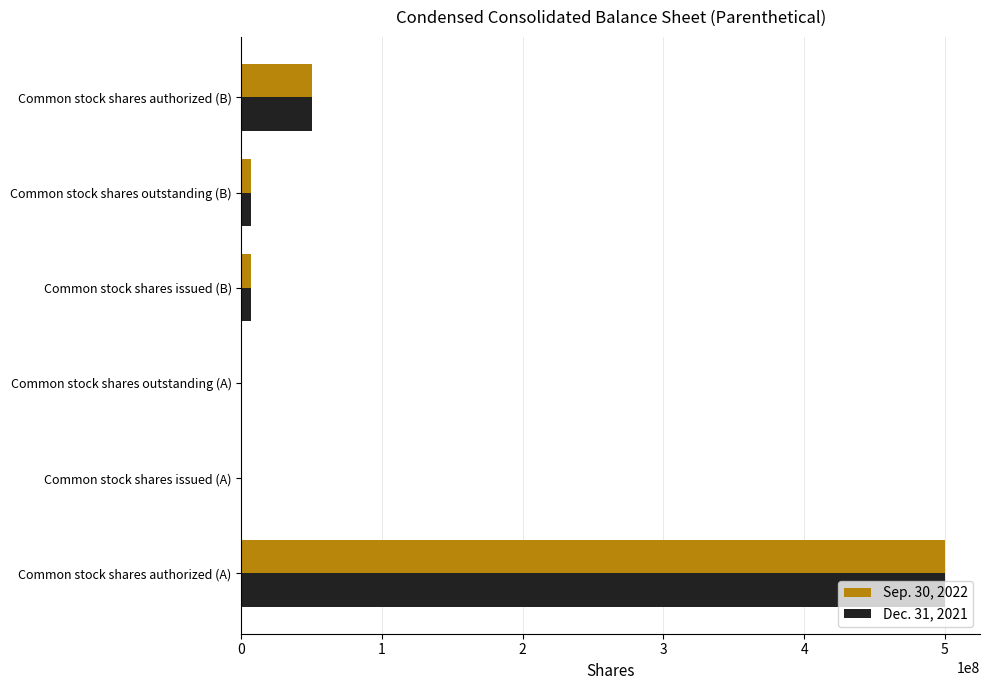

At which label does Dec. 31, 2021 reach its peak?

Common stock shares authorized (A)